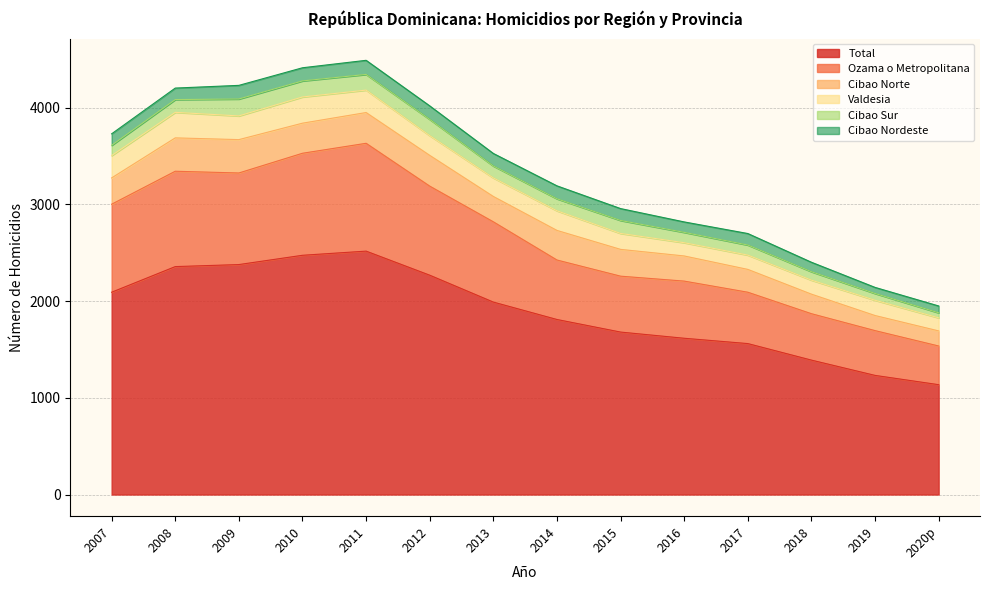

True or false: Cibao Norte and Valdesia cross at least once.

True